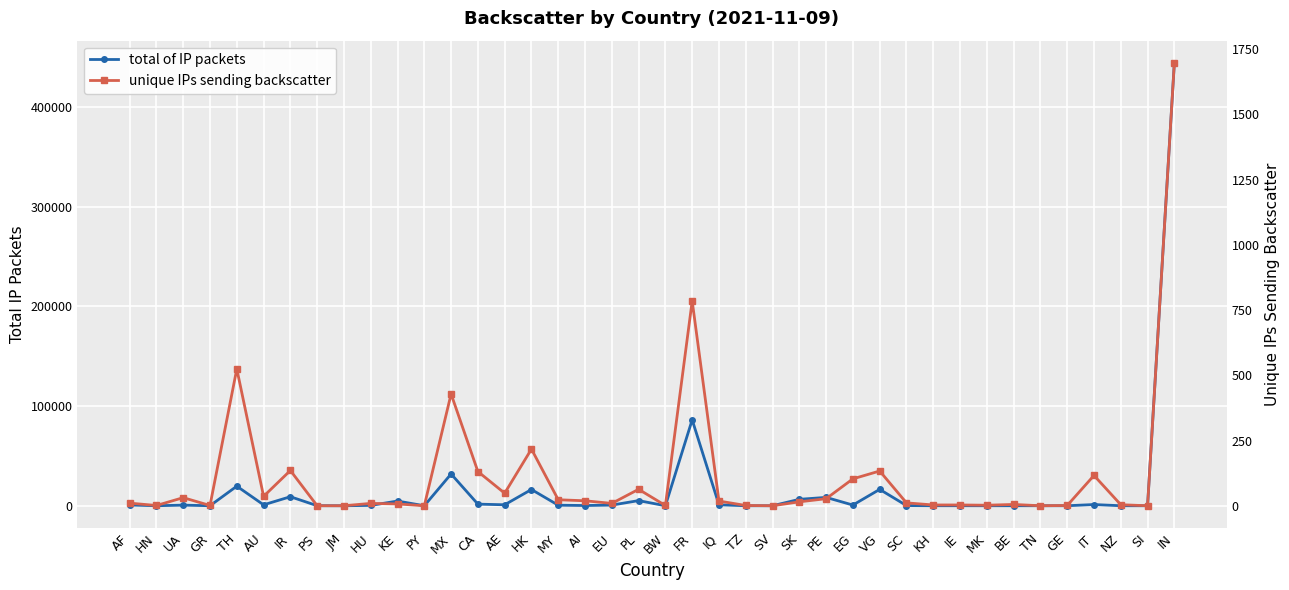

The value of total of IP packets at TH is 32788. True or false?

False